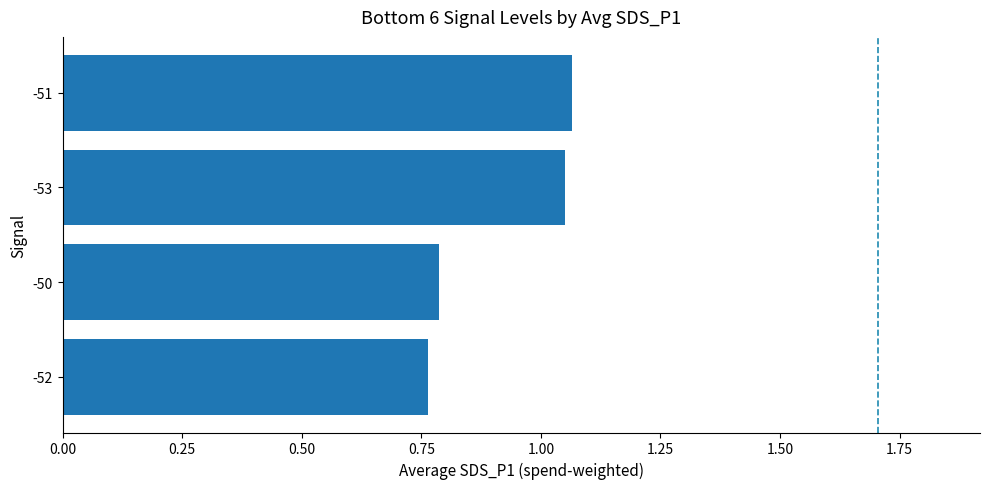

Between -50 and -51, which is larger?

-51